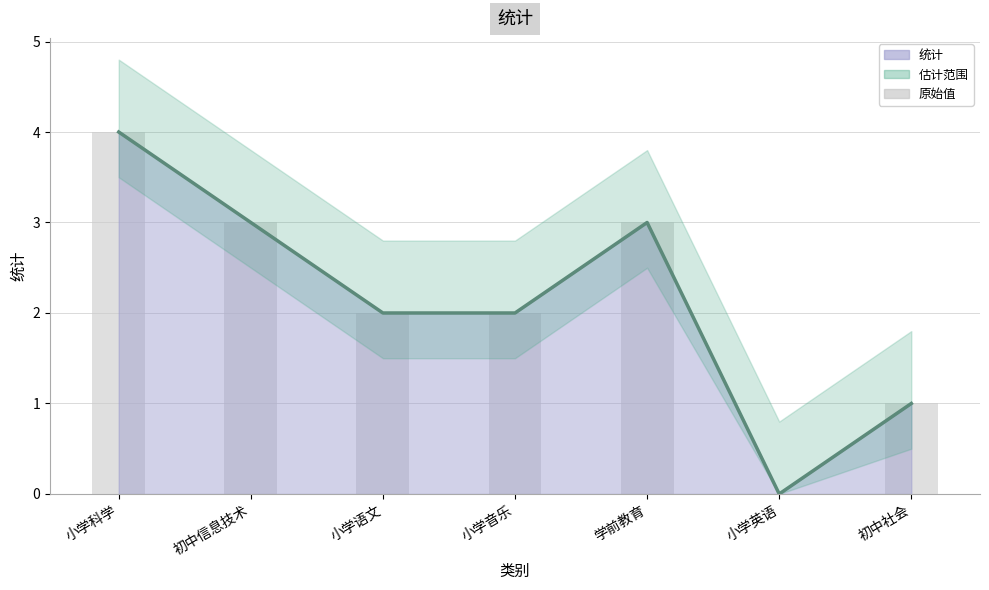

List the labels in order of value, largest first.

小学科学, 初中信息技术, 学前教育, 小学语文, 小学音乐, 初中社会, 小学英语